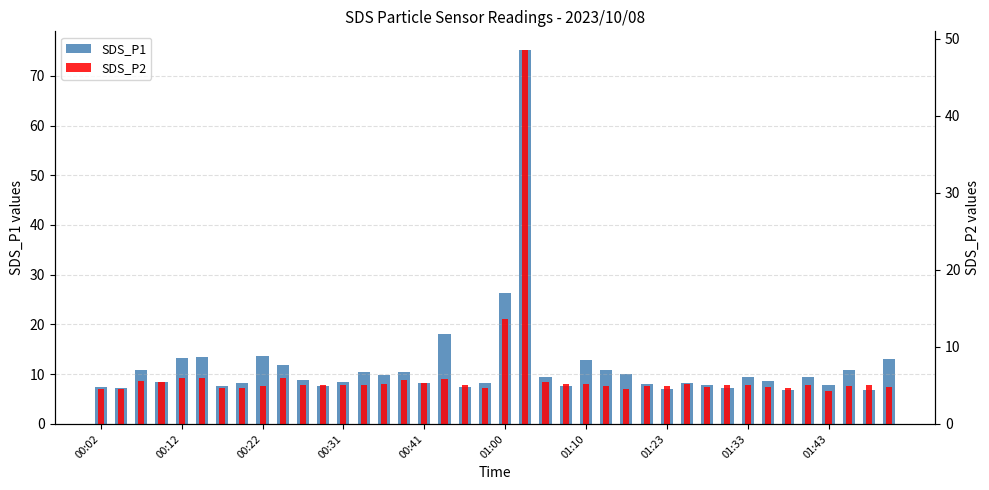

How many values in the SDS_P1 series are below 8?

13